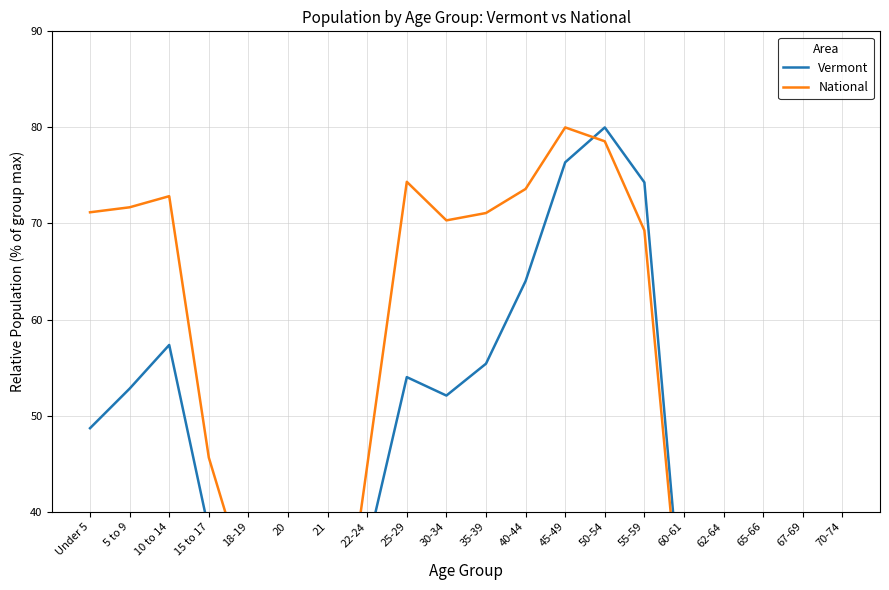

At which label does Vermont reach its minimum?

21